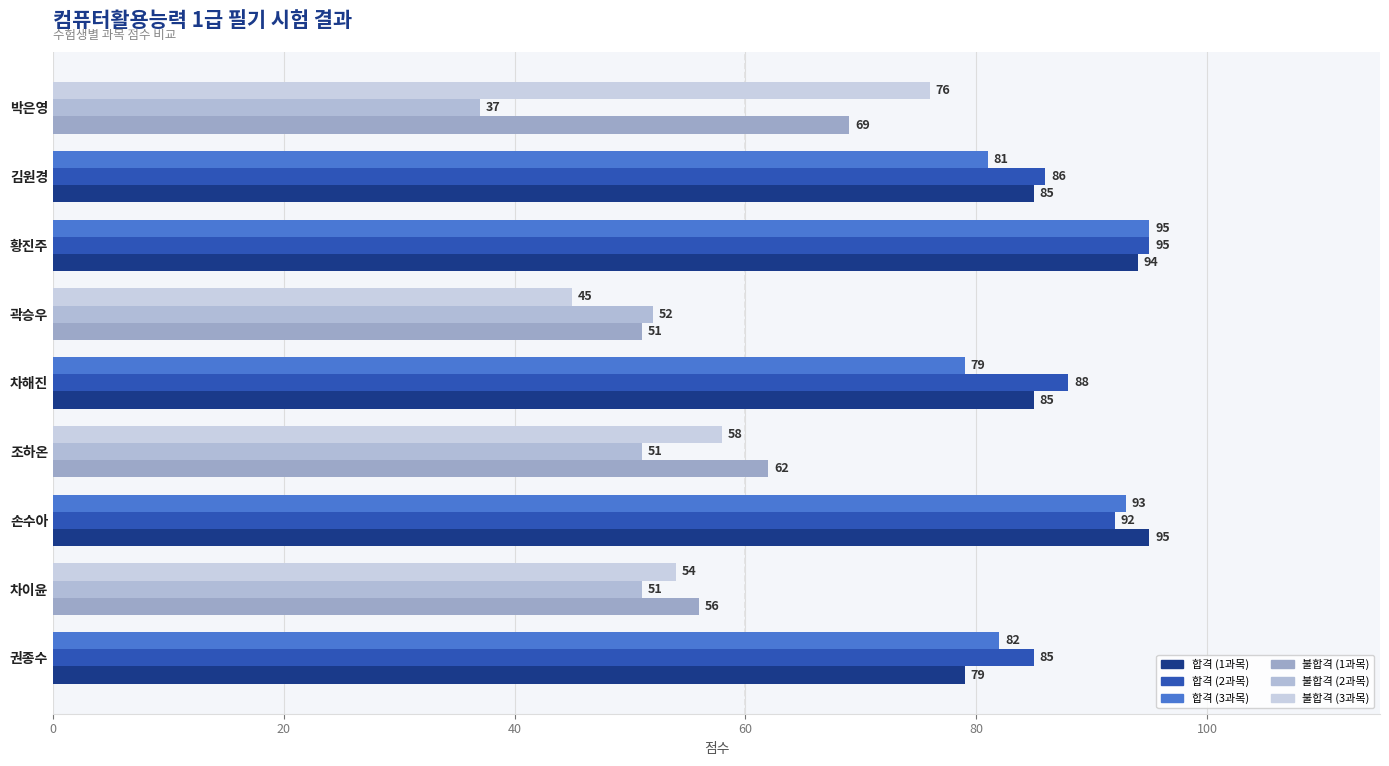

What is the difference between the highest and lowest values at 손수아?

3